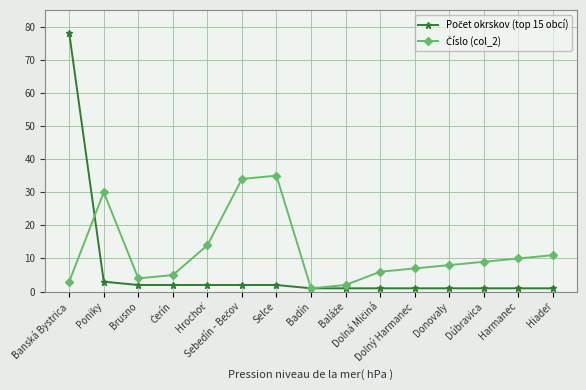

What is the maximum value shown in the chart?

78